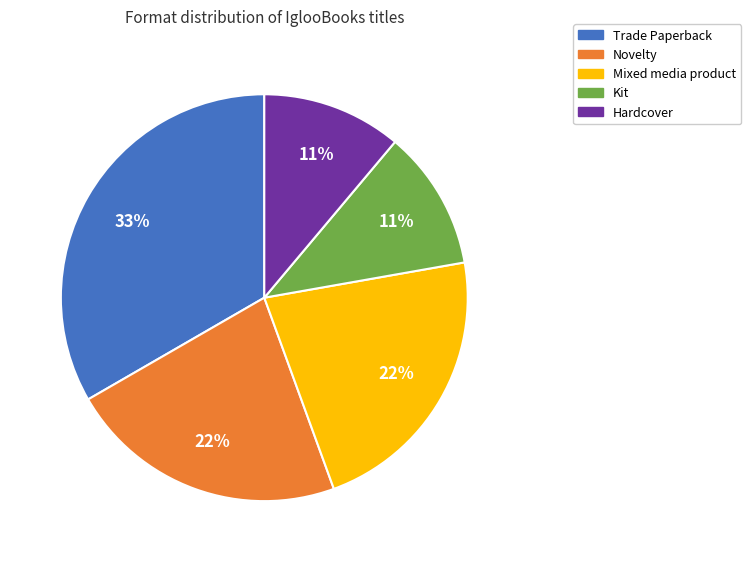

To the nearest percent, what is the combined percentage of Hardcover and Kit?

22%